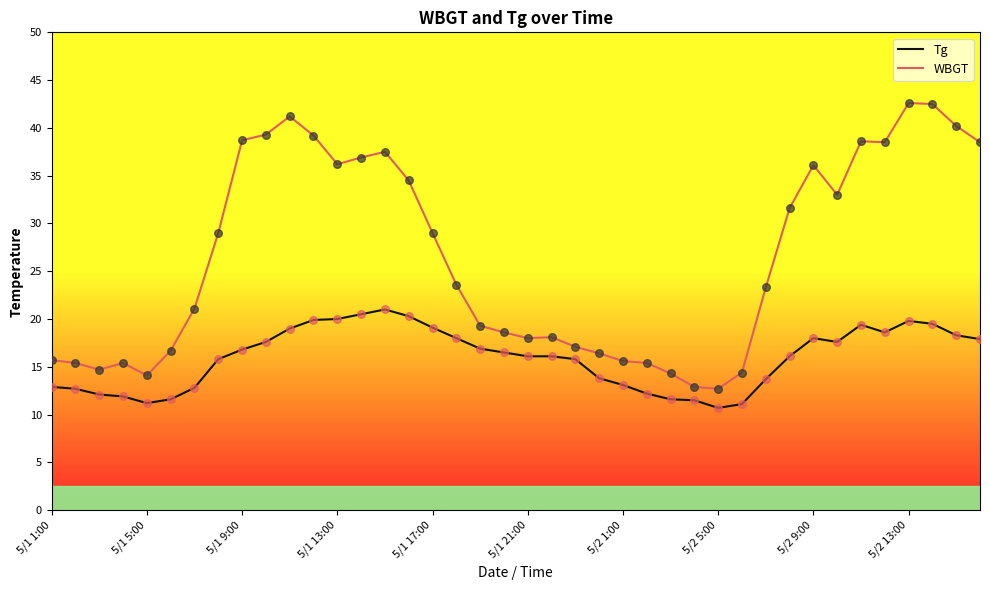

List the series in order of their overall mean, highest first.

Tg, WBGT